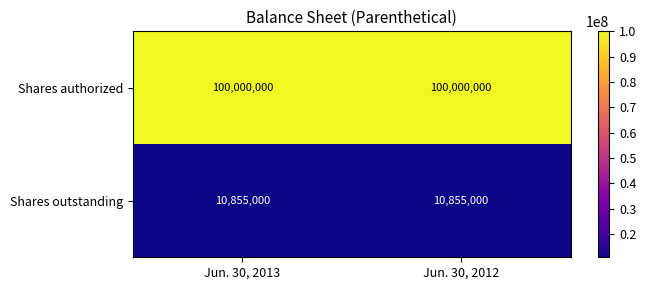

What is the approximate value of Shares outstanding at Jun. 30, 2012?

10855000